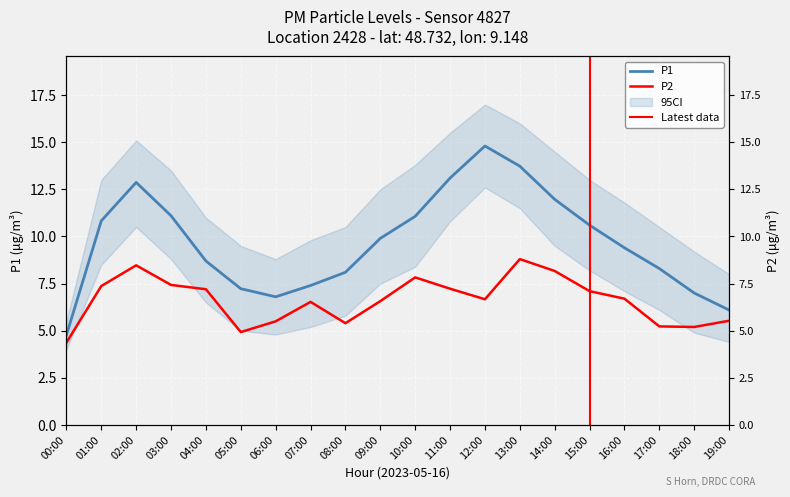

True or false: P2 and P1 cross at least once.

False